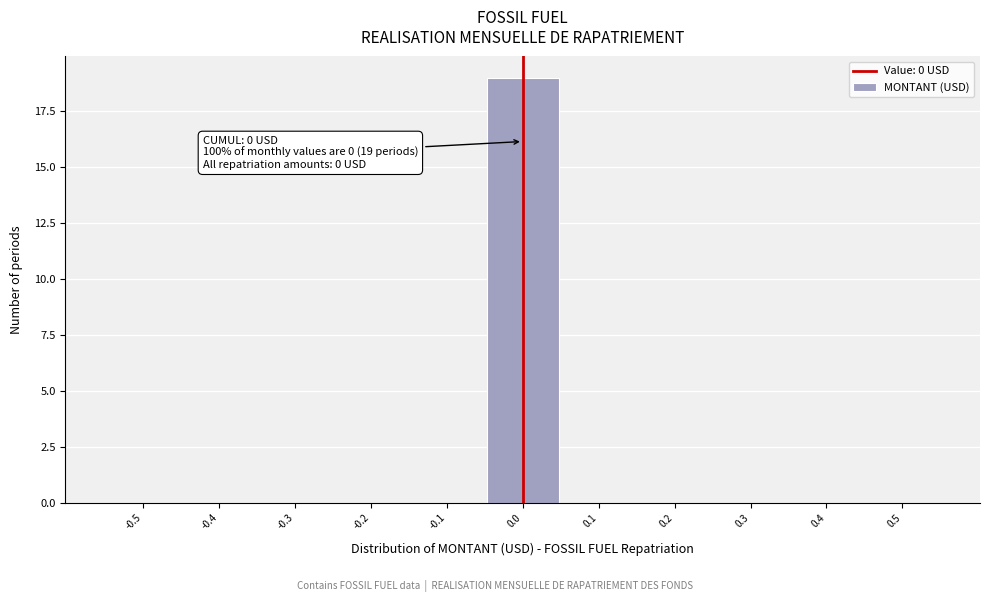

Reading left to right, extract all data points from this chart.

-0.5=0	-0.4=0	-0.3=0	-0.2=0	-0.1=0	0.0=19	0.1=0	0.2=0	0.3=0	0.4=0	0.5=0